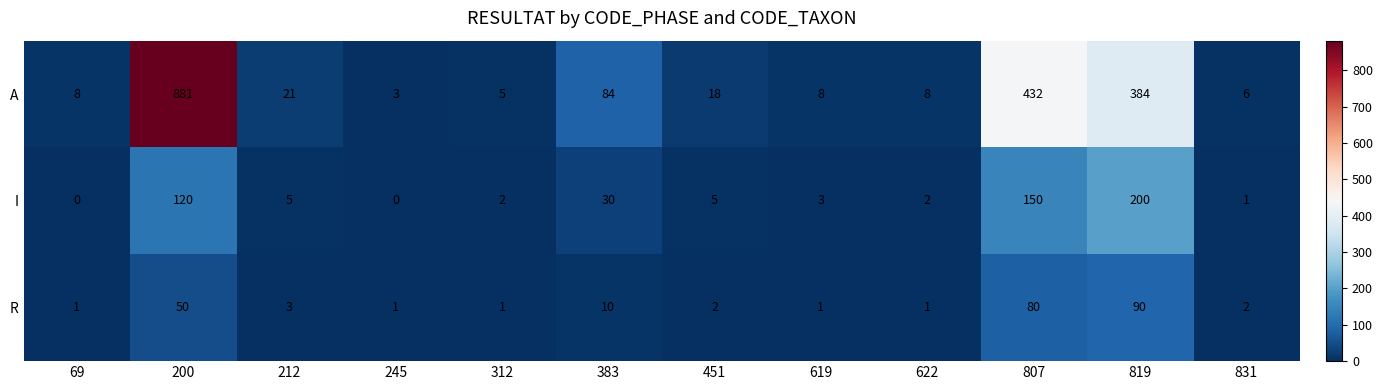

What is the difference between the maximum and minimum values in the R series?

89